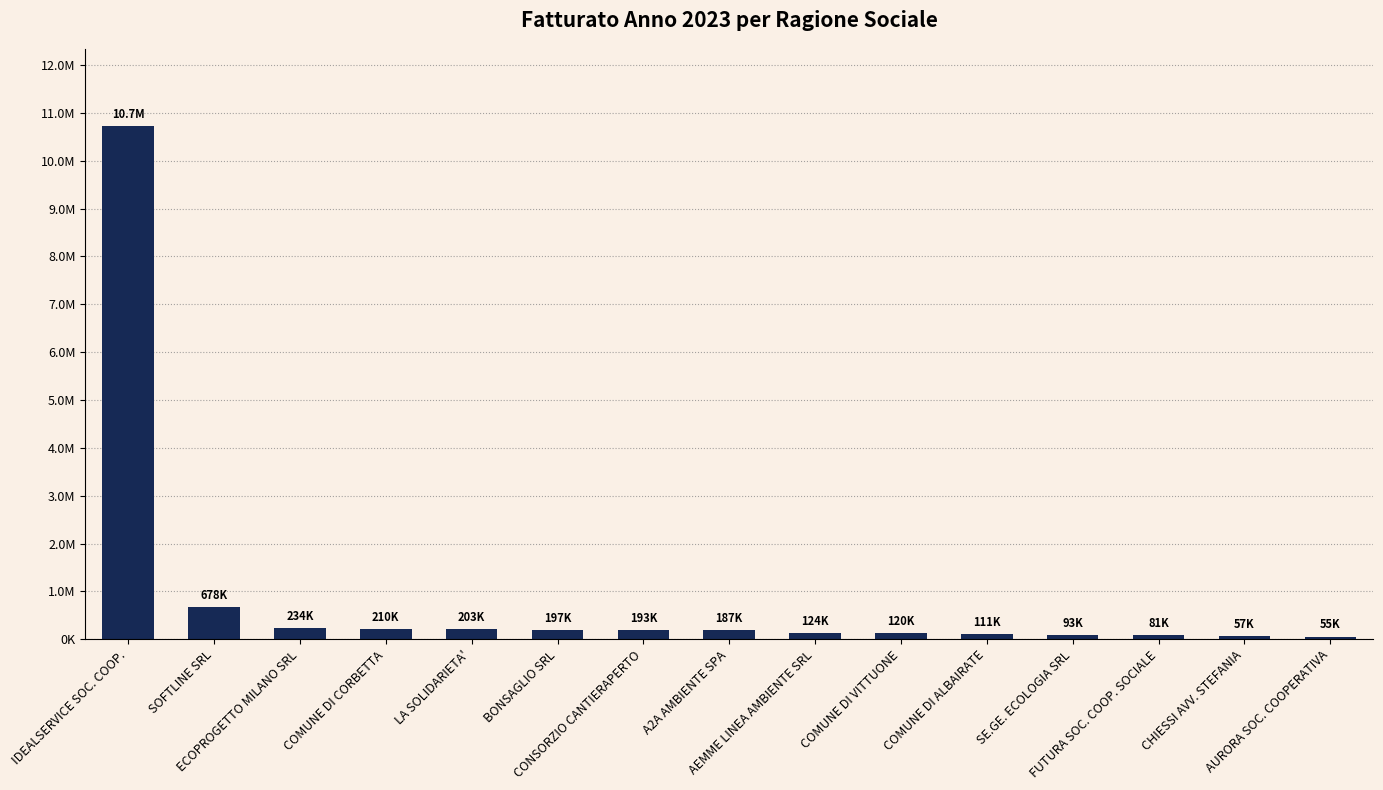

List the labels in order of value, largest first.

IDEALSERVICE SOC. COOP., SOFTLINE SRL, ECOPROGETTO MILANO SRL, COMUNE DI CORBETTA, LA SOLIDARIETA', BONSAGLIO SRL, CONSORZIO CANTIERAPERTO, A2A AMBIENTE SPA, AEMME LINEA AMBIENTE SRL, COMUNE DI VITTUONE, COMUNE DI ALBAIRATE, SE.GE. ECOLOGIA SRL, FUTURA SOC. COOP. SOCIALE, CHIESSI AVV. STEFANIA, AURORA SOC. COOPERATIVA